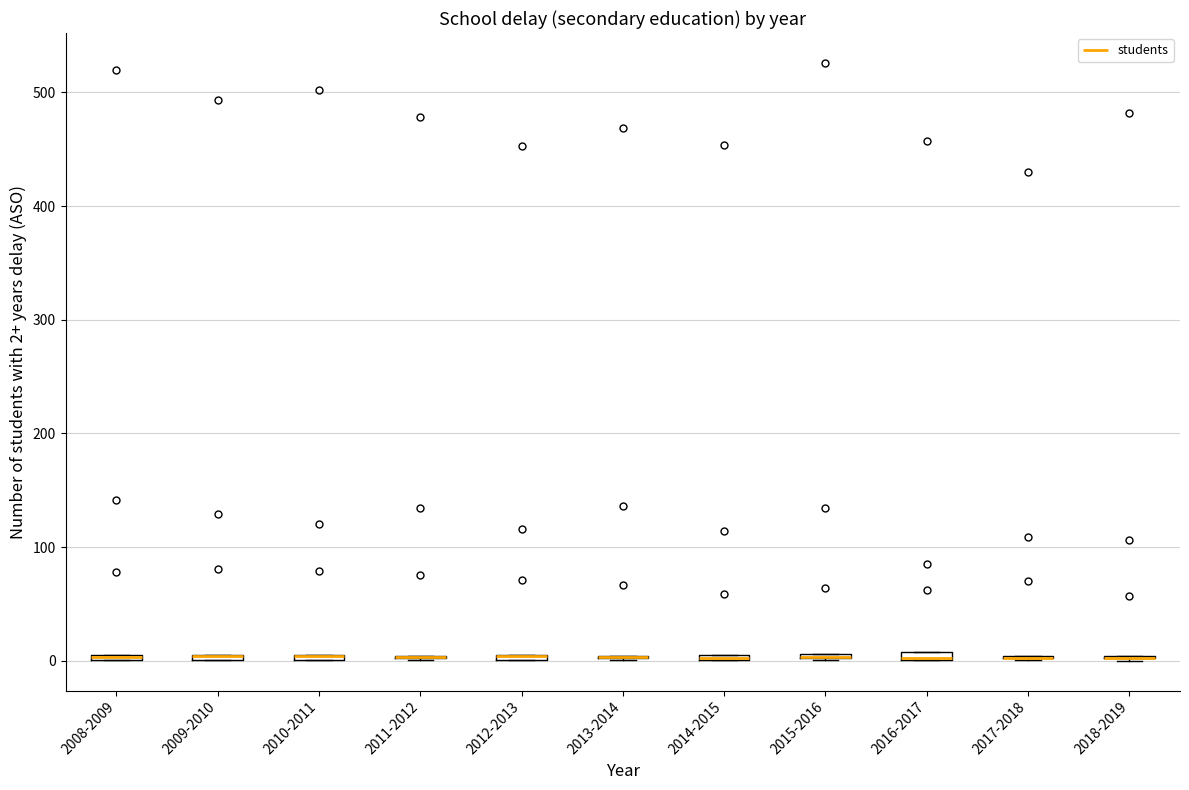

Where is the lower edge of the box for 2009-2010 on the y-axis? The values are not printed on the chart, so give them approximately, as read against the axis.

0